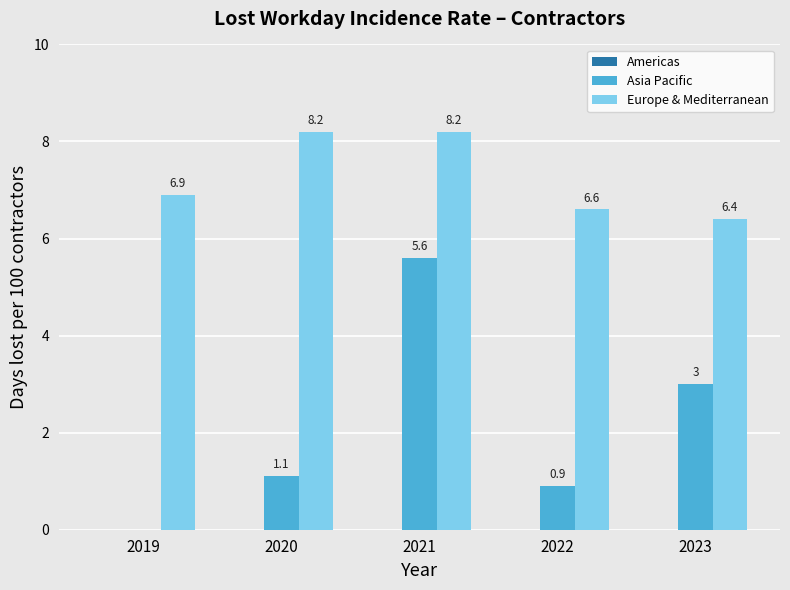

Which series changed the most between 2022 and 2023?

Asia Pacific